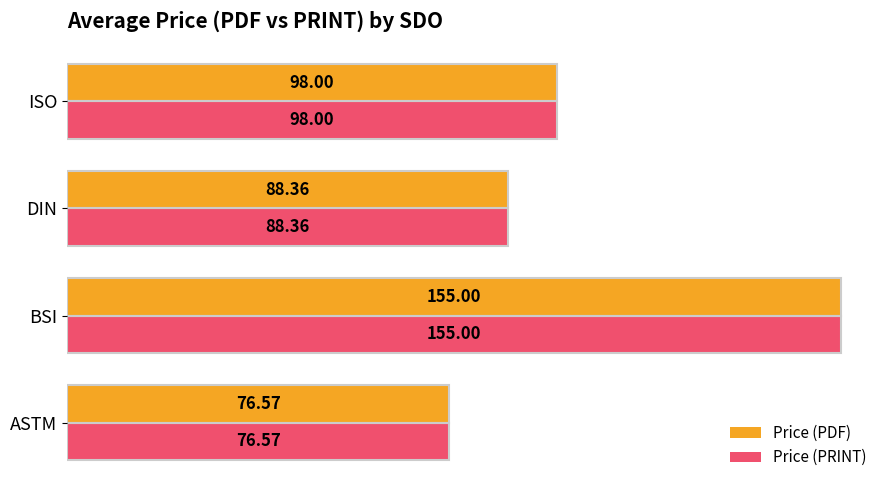

At which label is Price (PRINT) closest to 115?

ISO